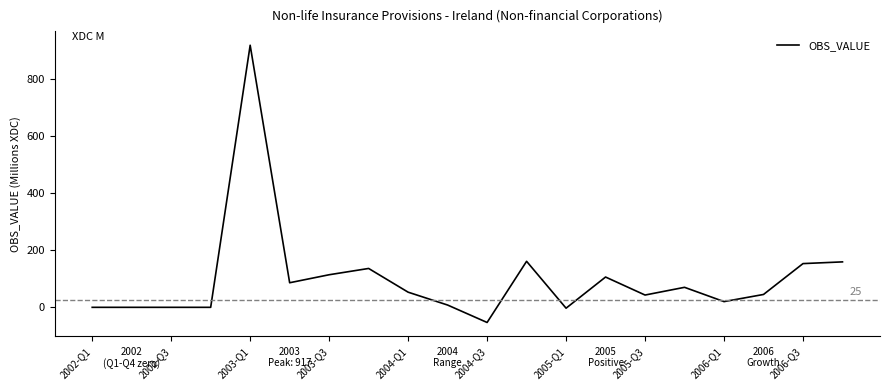

What is the greatest value displayed?

917